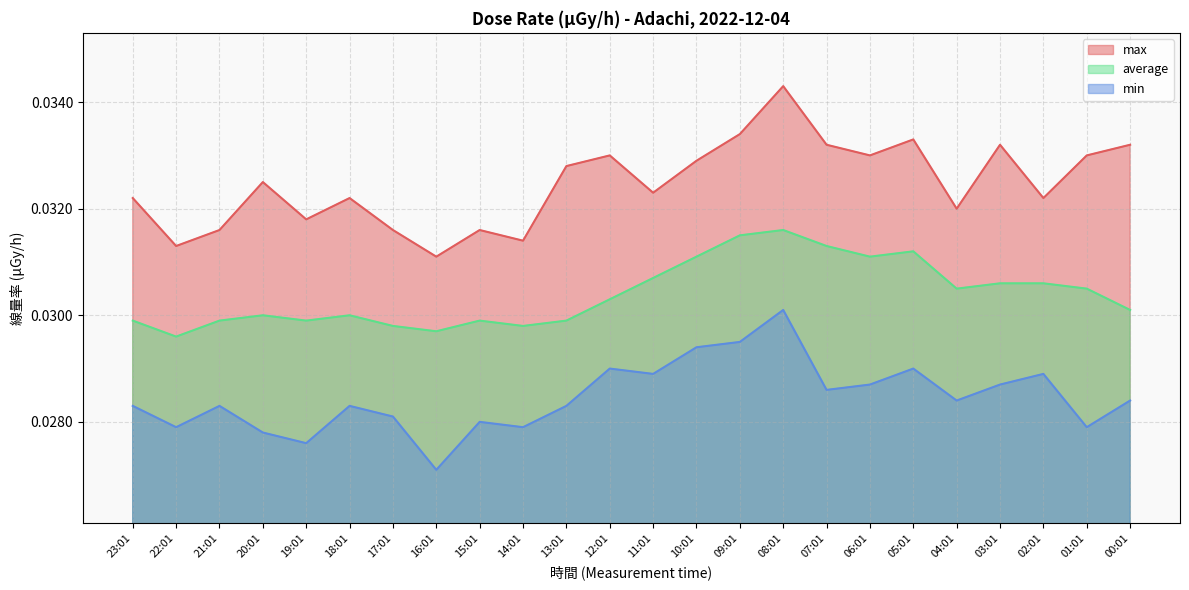

At which category is the sum across all series the highest?

08:01